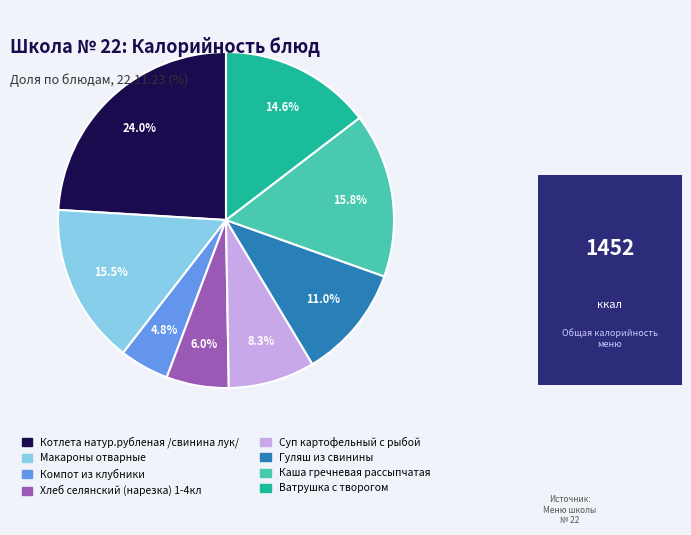

Do Суп картофельный с рыбой and Котлета натур.рубленая /свинина лук/ together represent more than half of the pie?

No